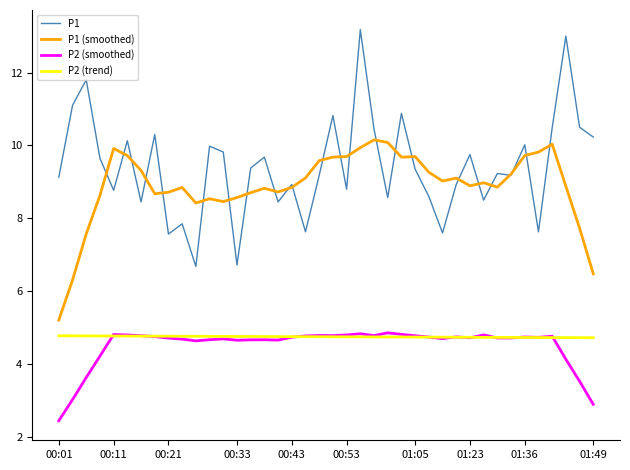

What is the sum of all P1 values?

376.9